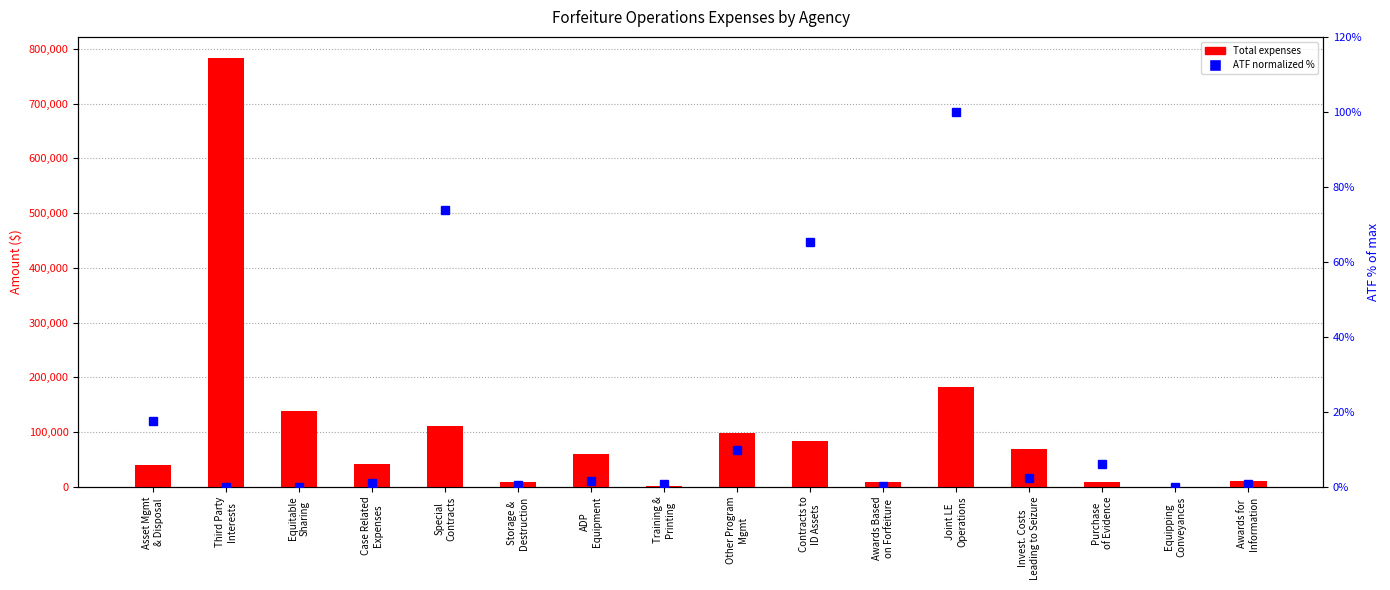

What position from the left is Asset Mgmt
& Disposal?

1